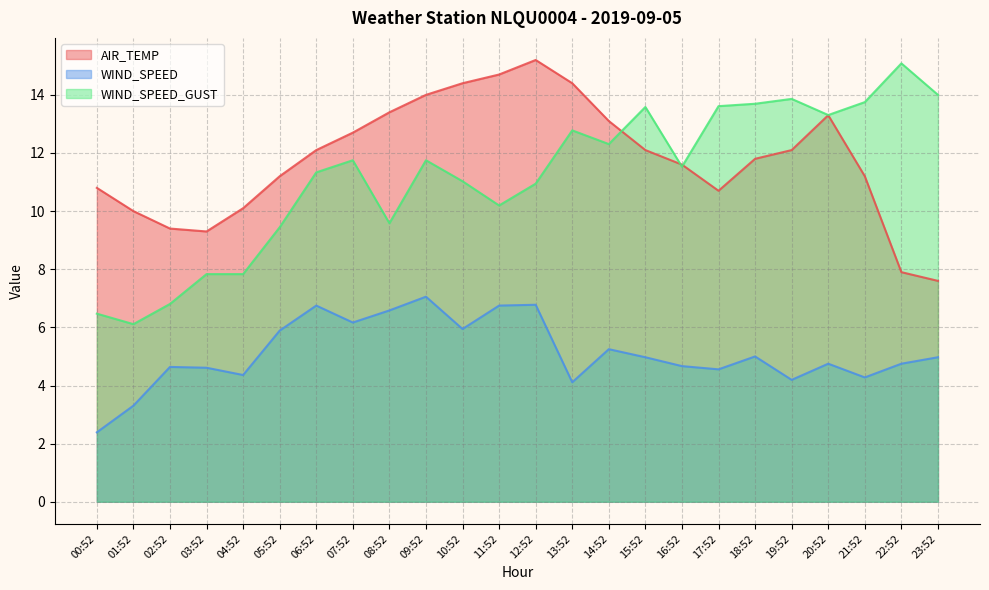

Is it true that WIND_SPEED equals 1.6 at 00:52?

False